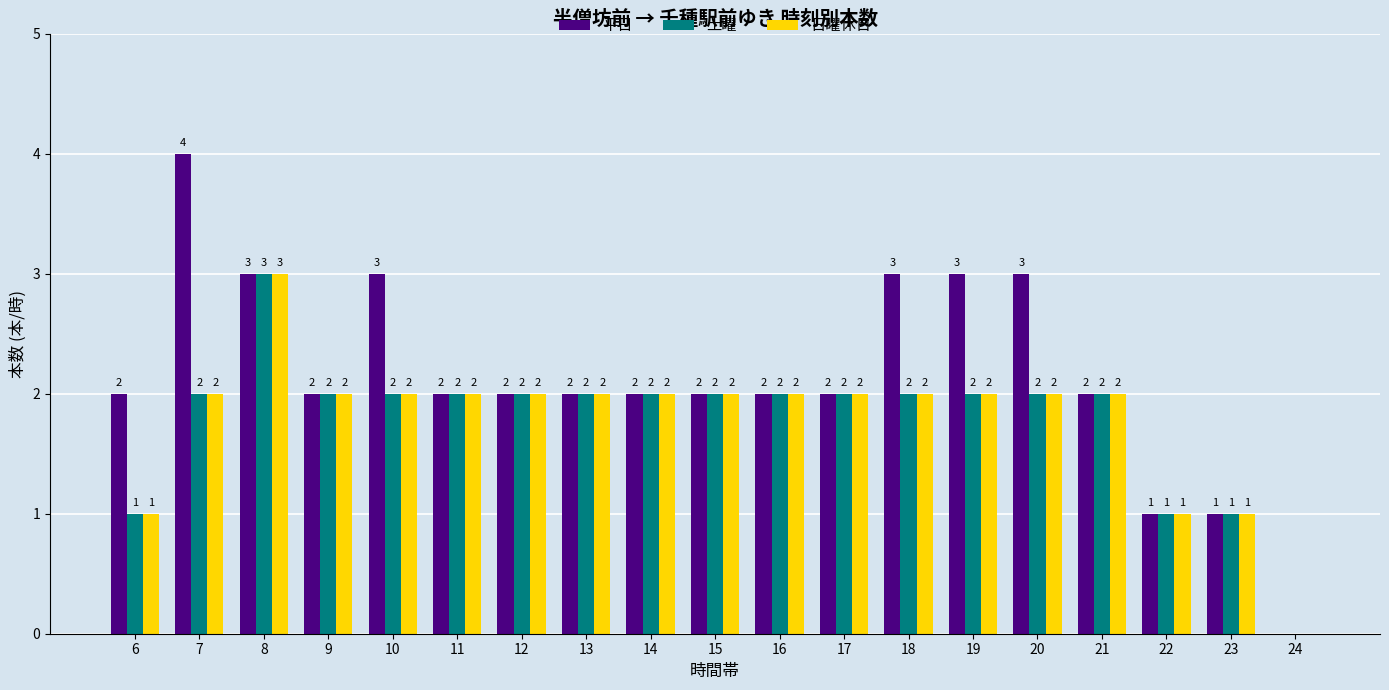

What is the greatest value displayed?

4